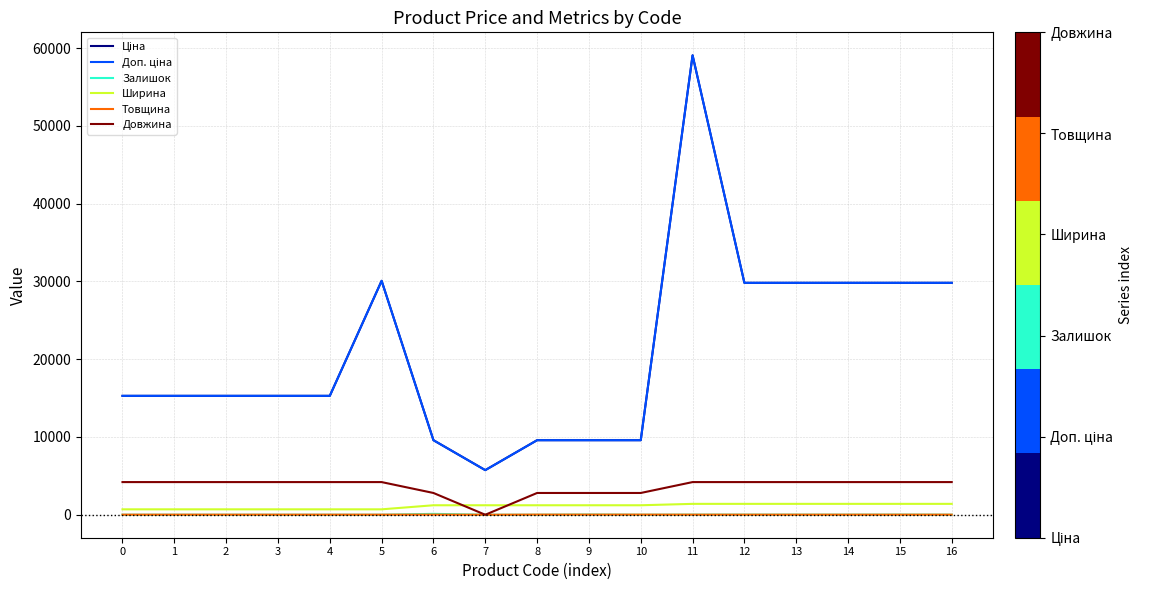

Does the chart display data point markers on the line(s)?

No